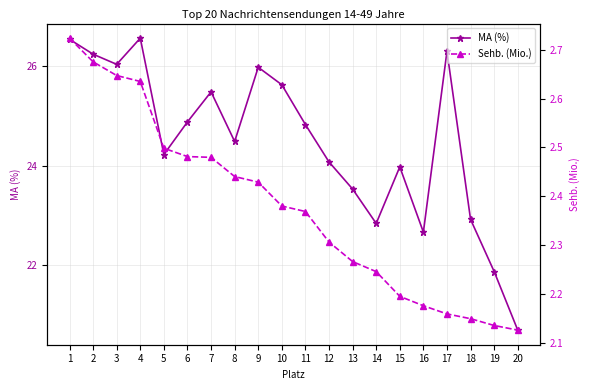

Which series has the largest total across all categories?

MA (%)